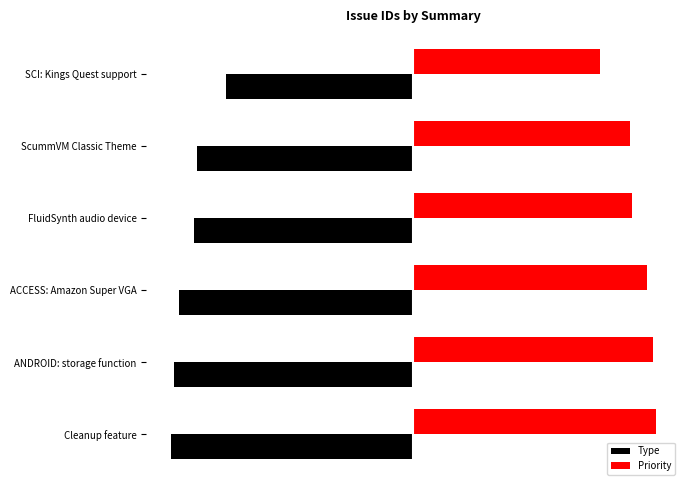

Count the number of categories in the chart.

6